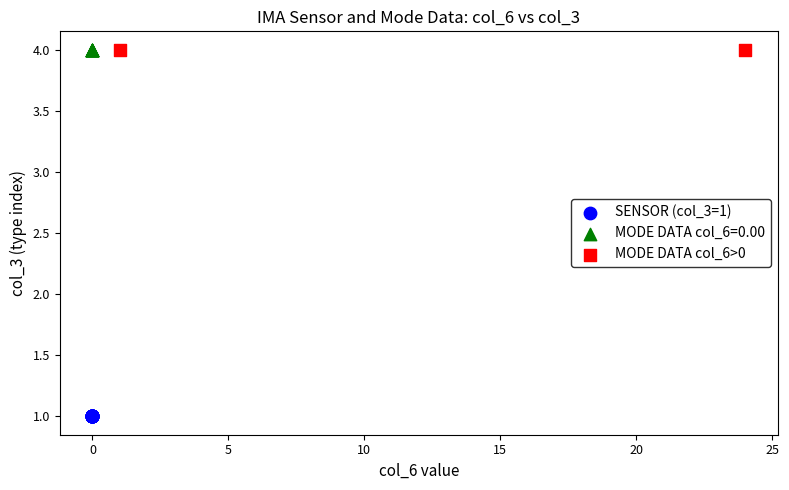

What are all the series names shown in the legend?

SENSOR (col_3=1), MODE DATA col_6=0.00, MODE DATA col_6>0